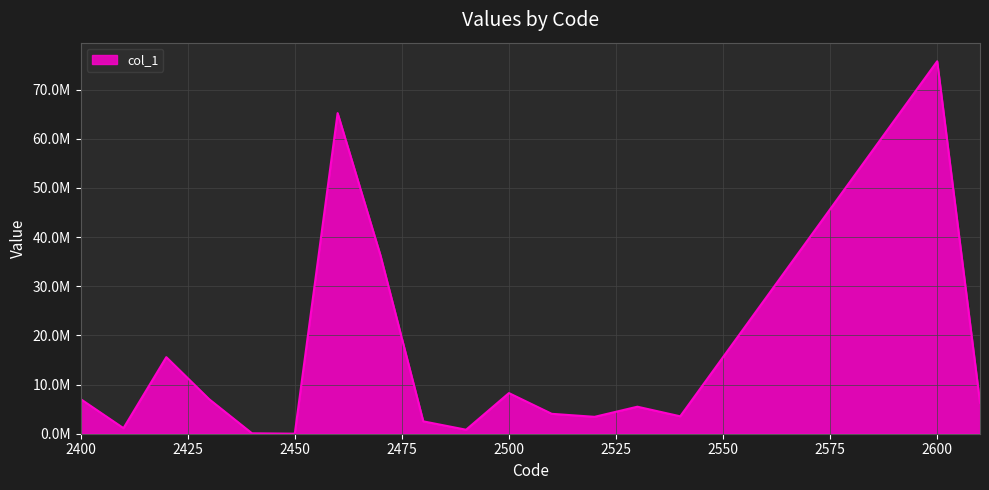

Does the chart display data point markers on the line(s)?

No